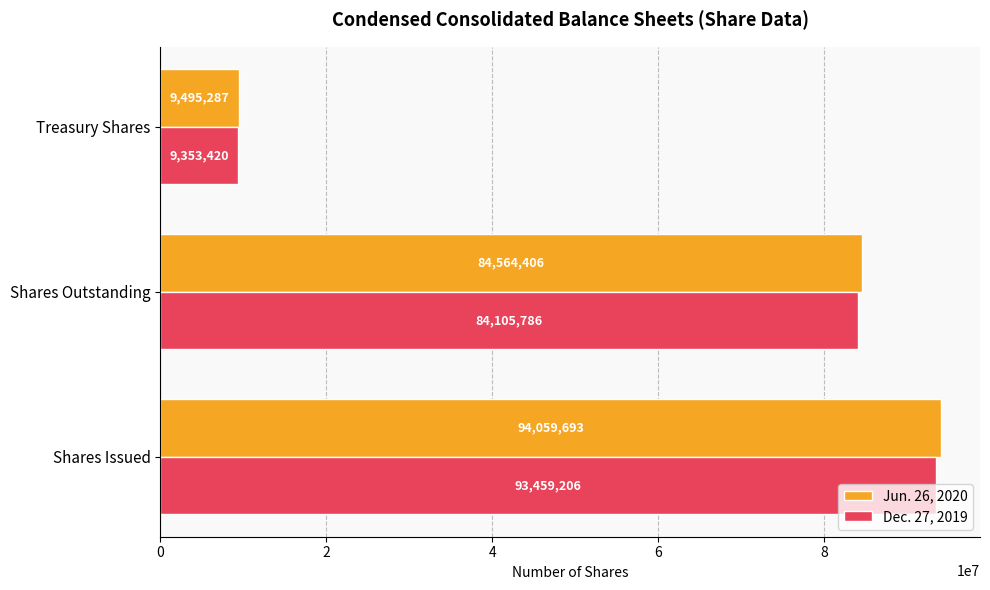

Between Shares Issued and Treasury Shares, which series saw the biggest shift?

Jun. 26, 2020